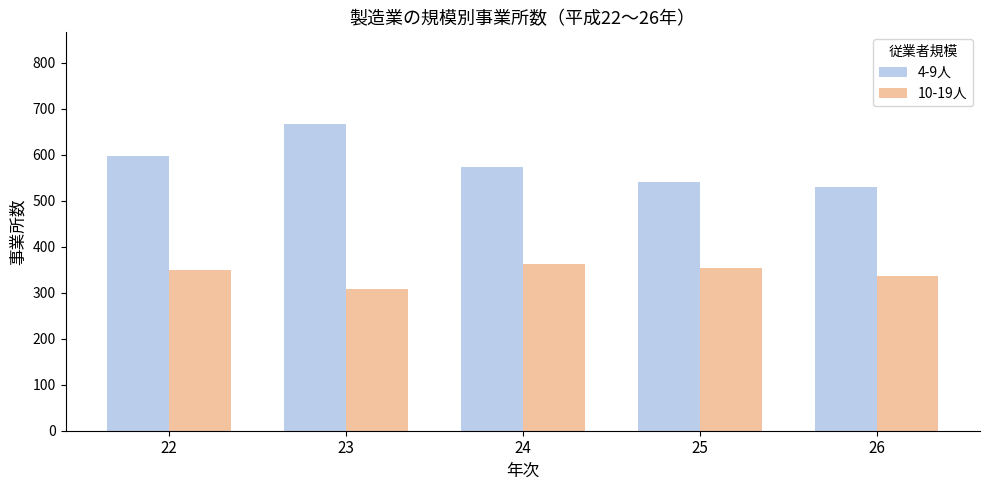

Which series changed the most between 22 and 25?

4-9人